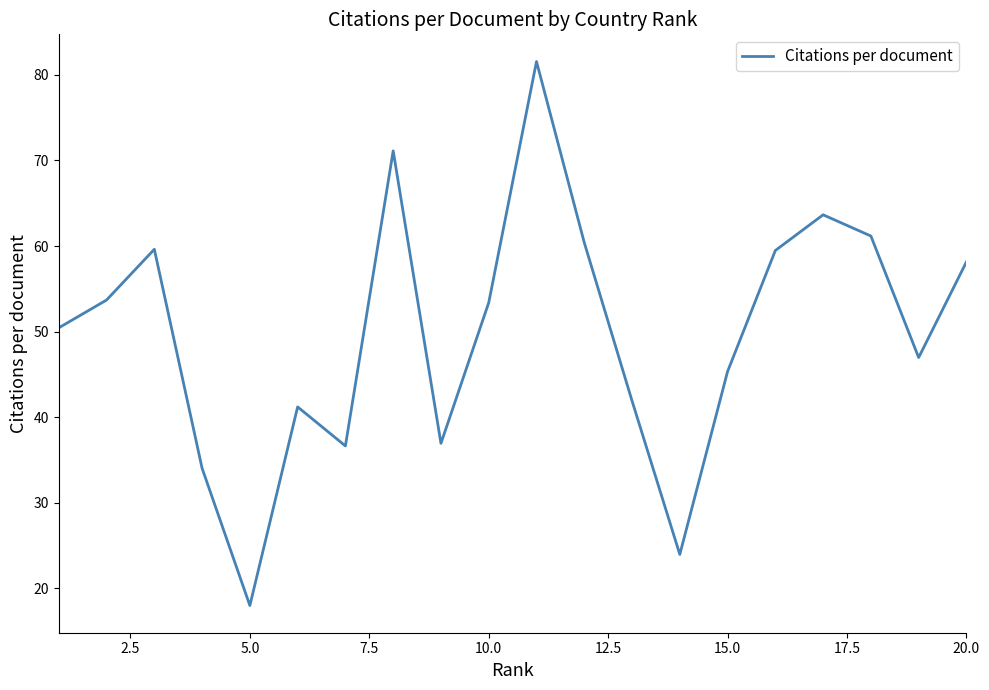

What is the smallest value displayed?

18.0